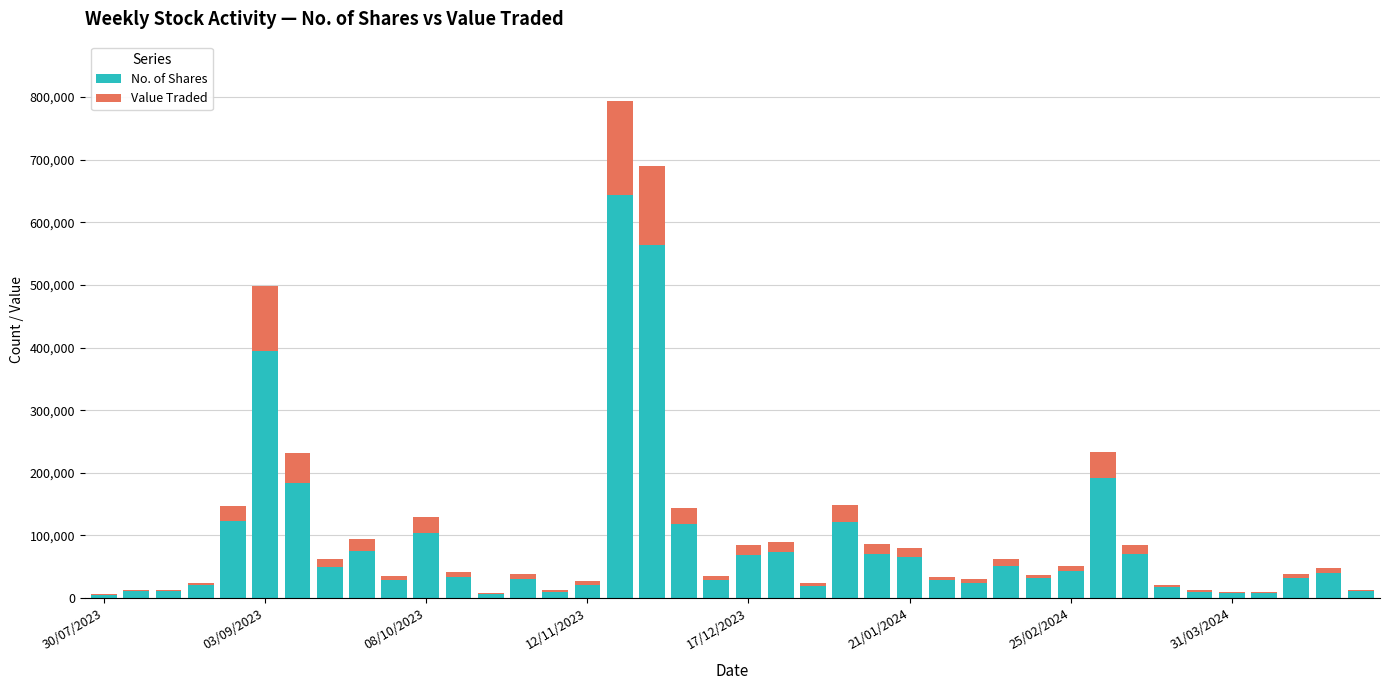

What is the sum of all No. of Shares values?

3452706